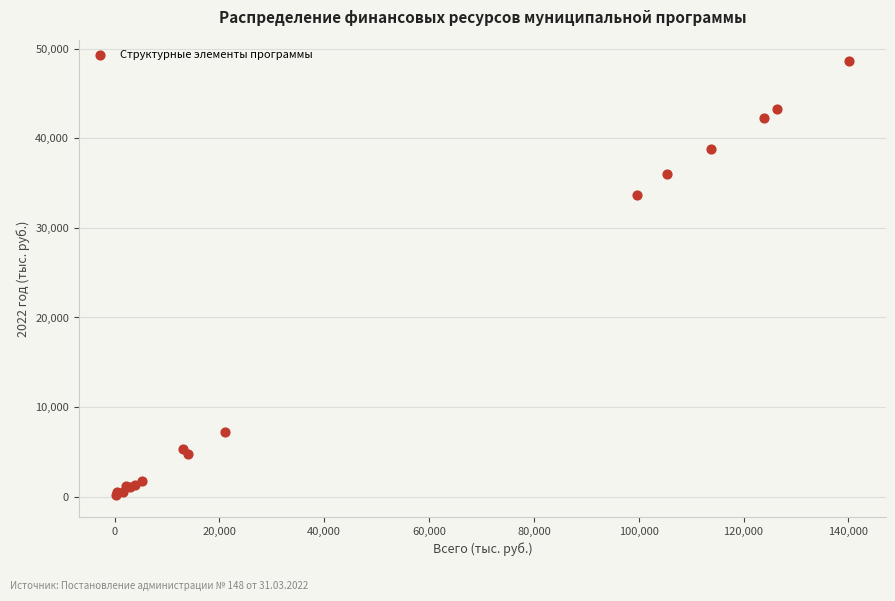

What Y value in the scatter plot is closest to 24369?

33709.6